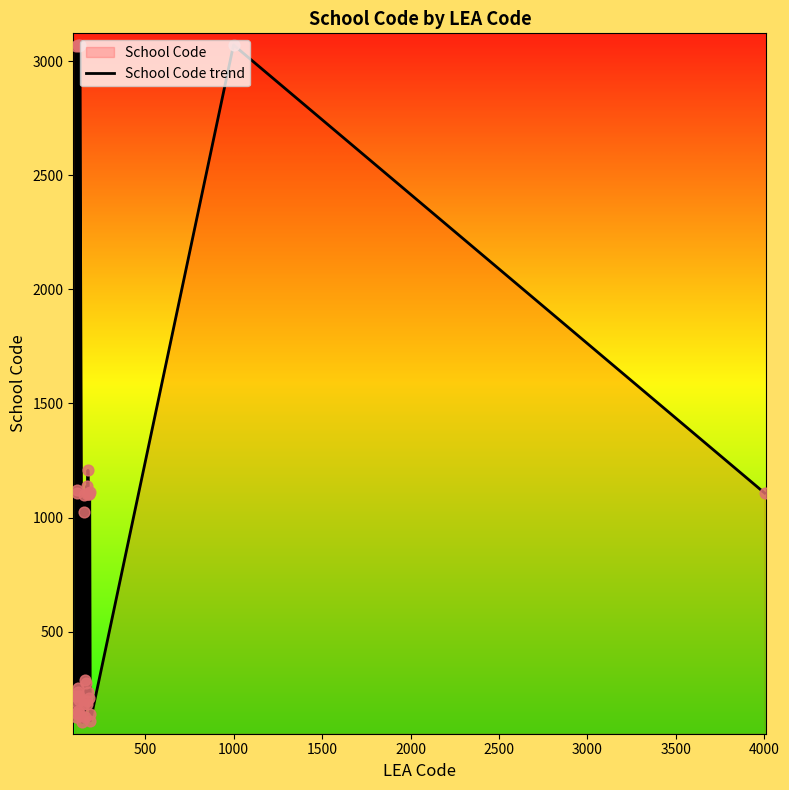

What is the difference between the maximum and minimum values?

2971